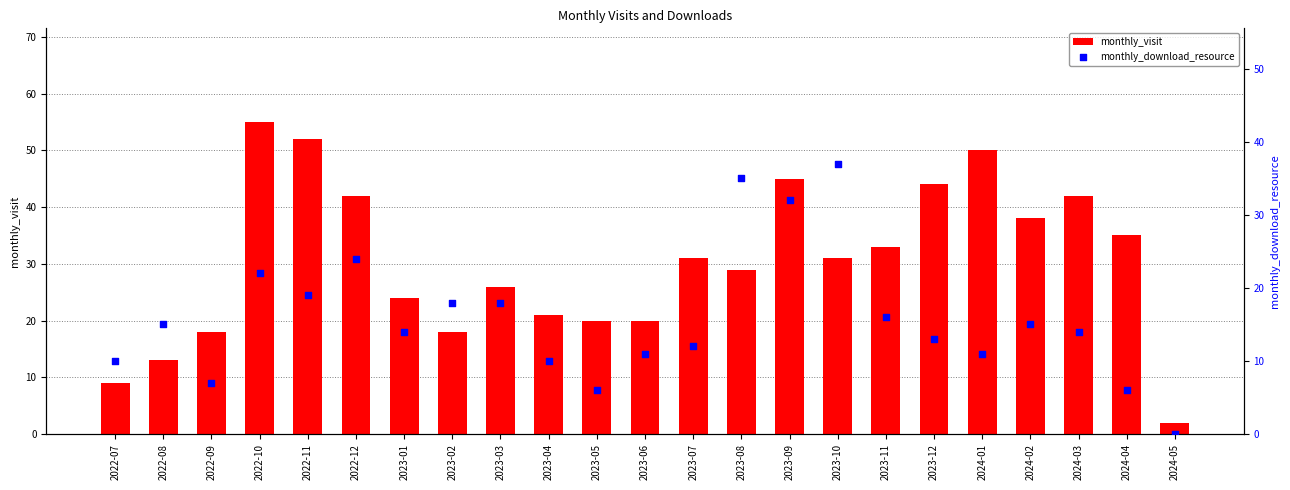

Is the value of monthly_visit at 2022-09 greater than the value of monthly_download_resource at 2023-11?

Yes